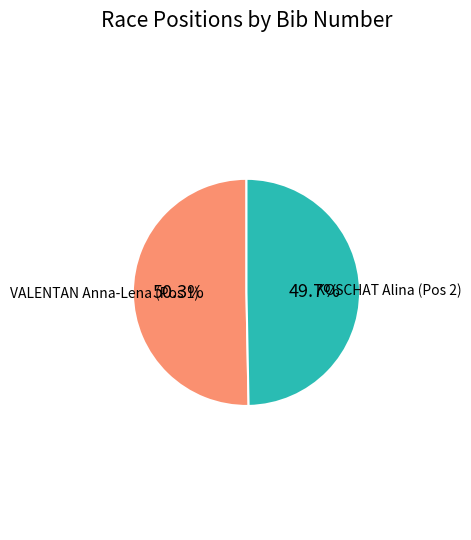

To the nearest percent, what is the average slice percentage?

50%